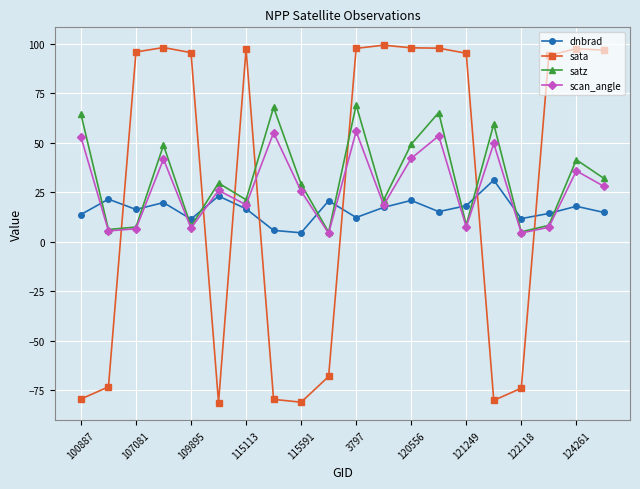

What is the sum of all satz values?

647.3